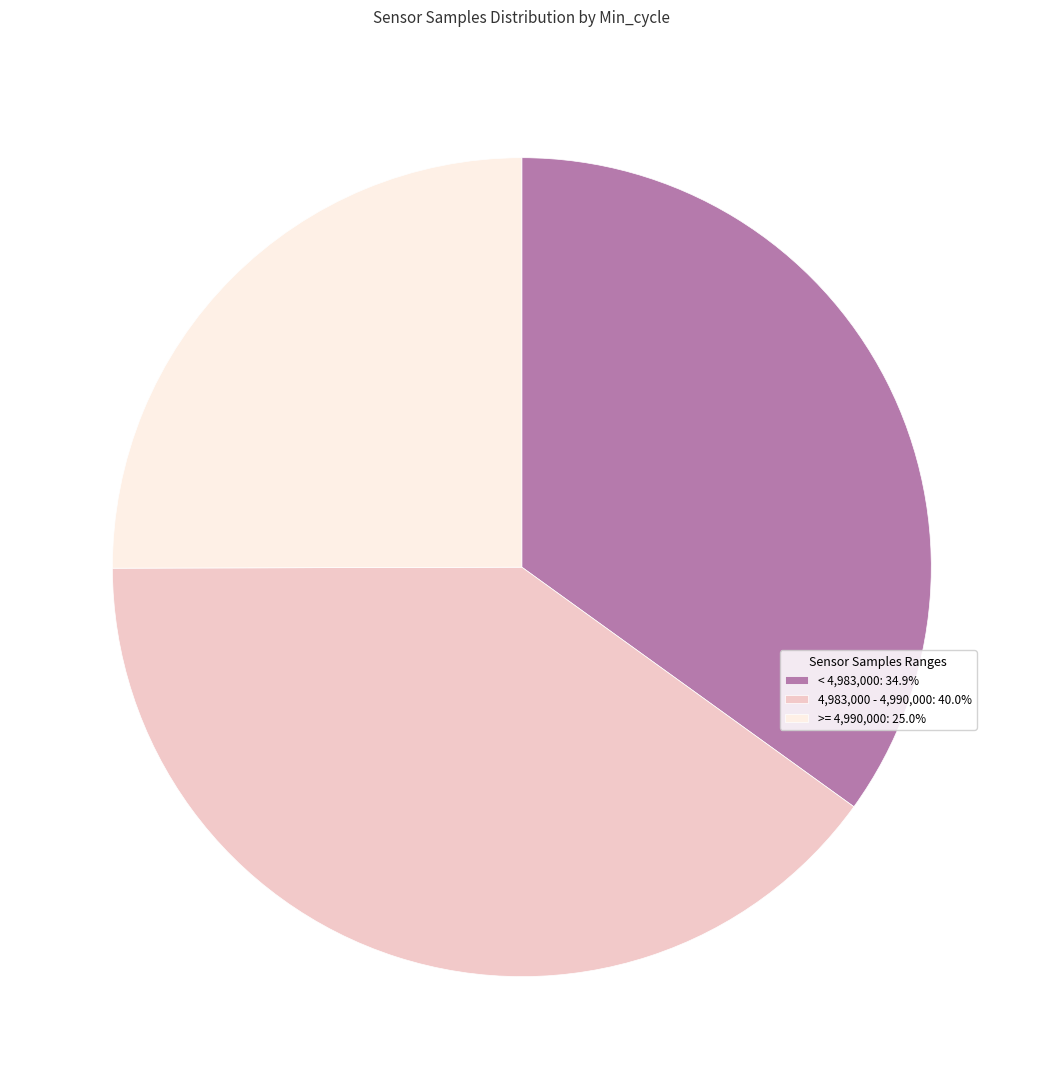

Is the sum of >= 4,990,000: 25.0% and < 4,983,000: 34.9% greater than half?

Yes